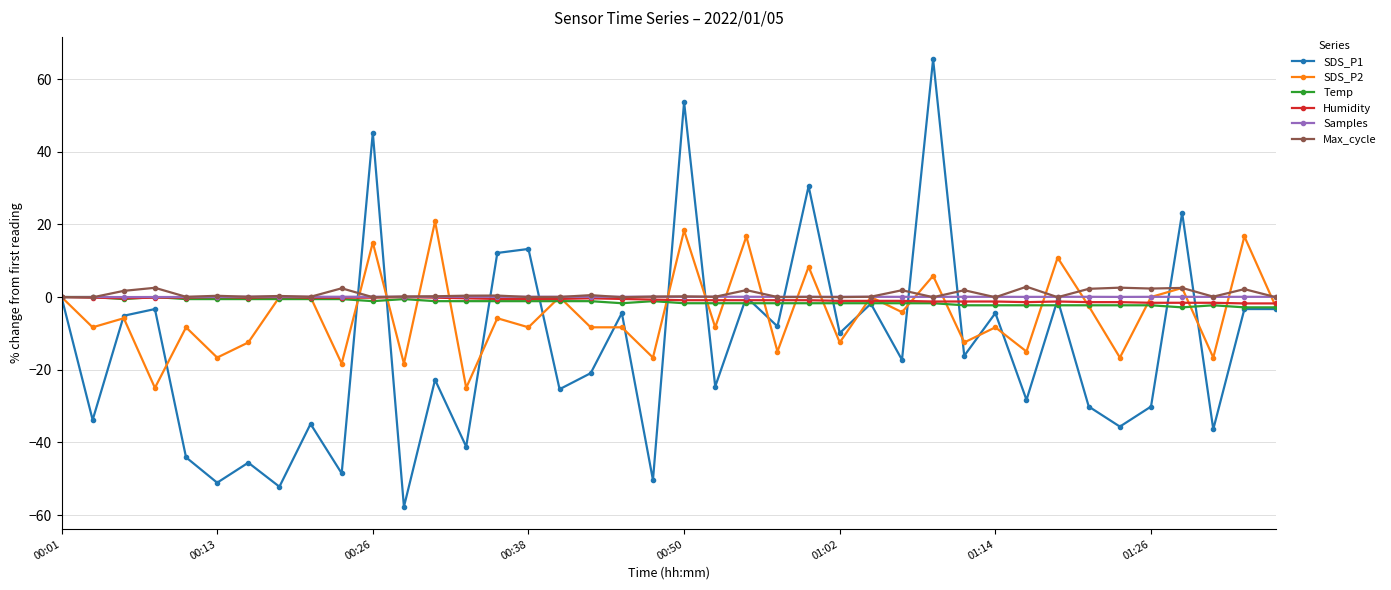

What is the average value of the SDS_P2 series?

-4.6